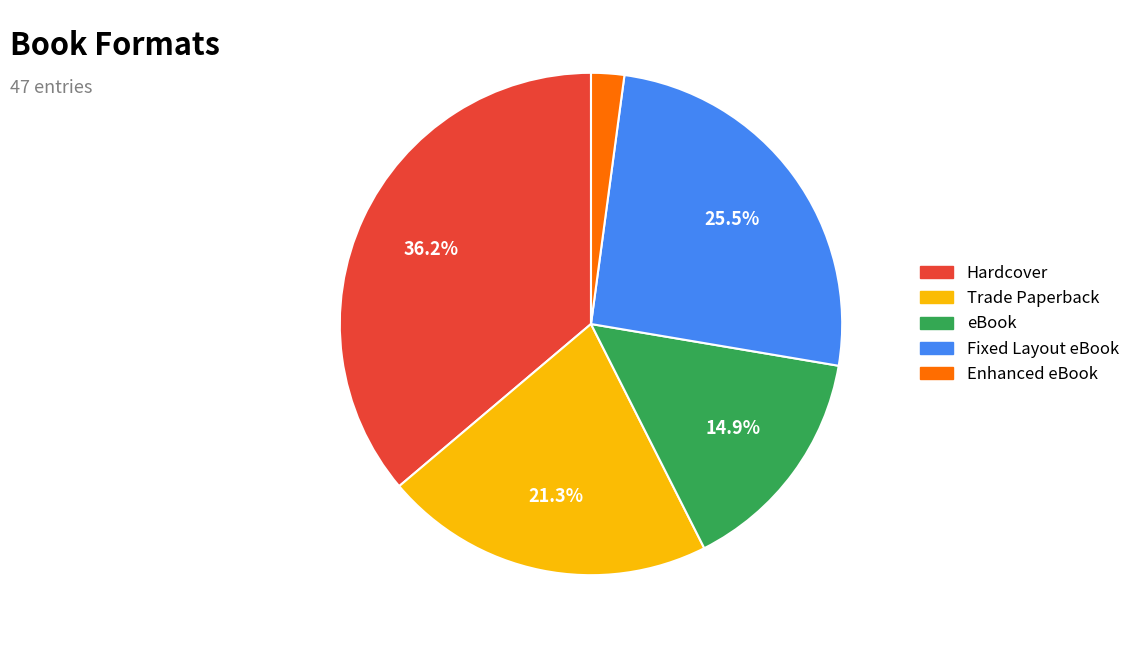

Between Fixed Layout eBook and eBook, which is larger?

Fixed Layout eBook